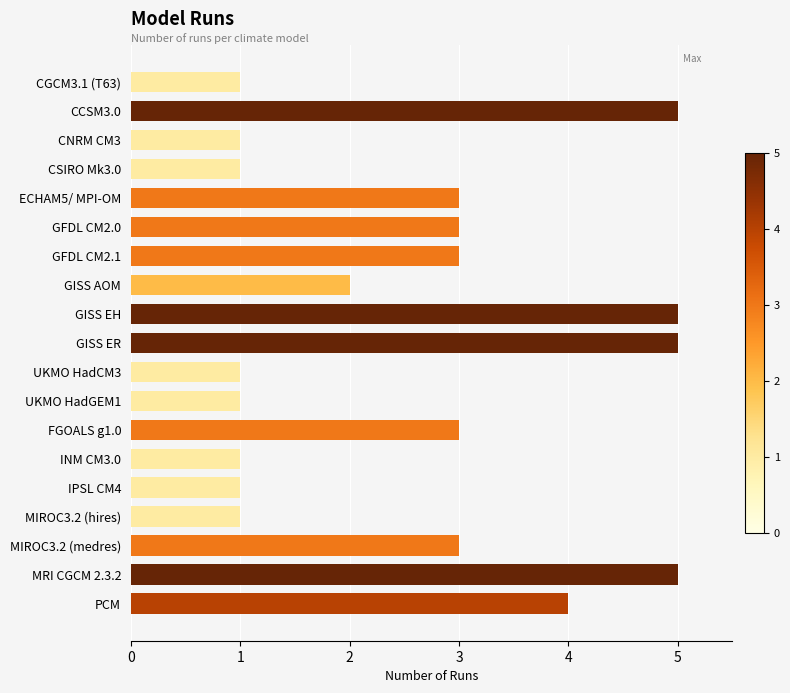

What is the maximum value shown in the chart?

5